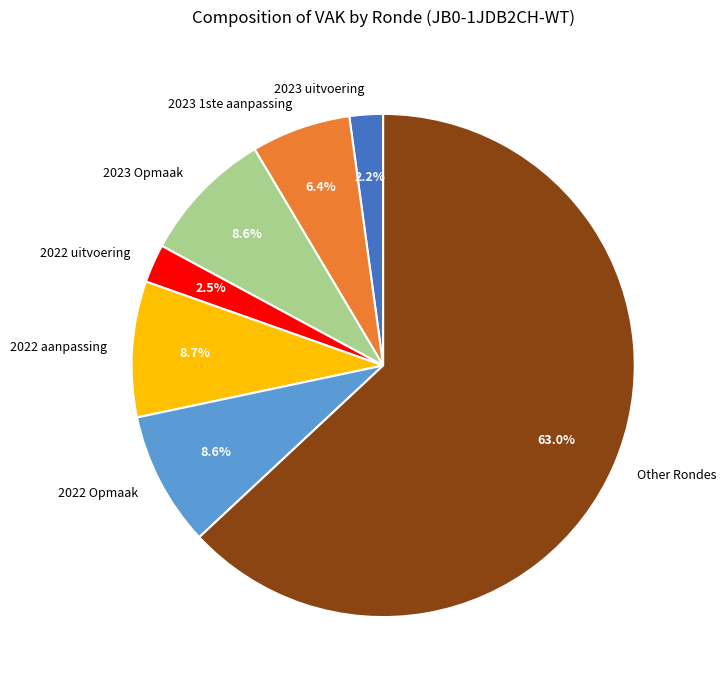

How much of the chart is everything except 2022 Opmaak?

91.4%